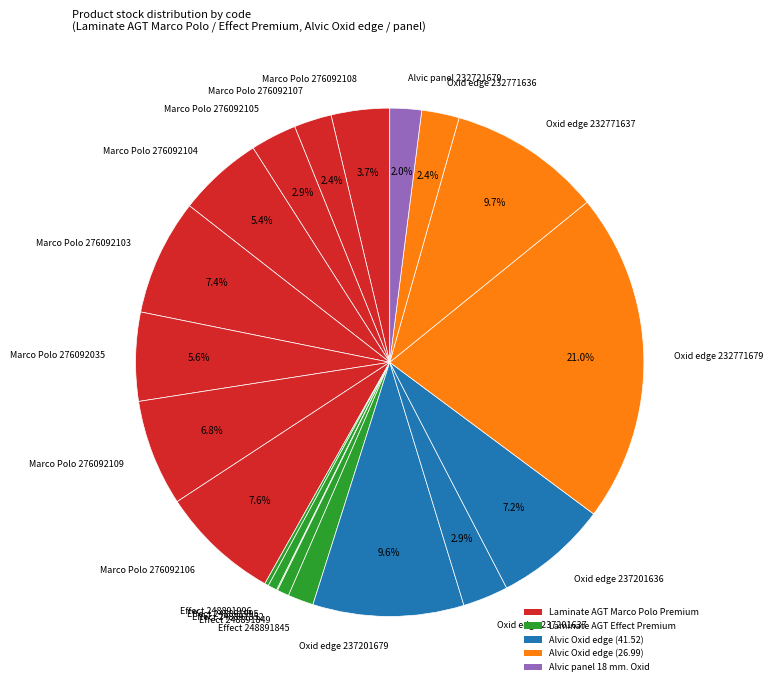

Combined, do Marco Polo 276092108 and Oxid edge 232771636 account for over 50%?

No